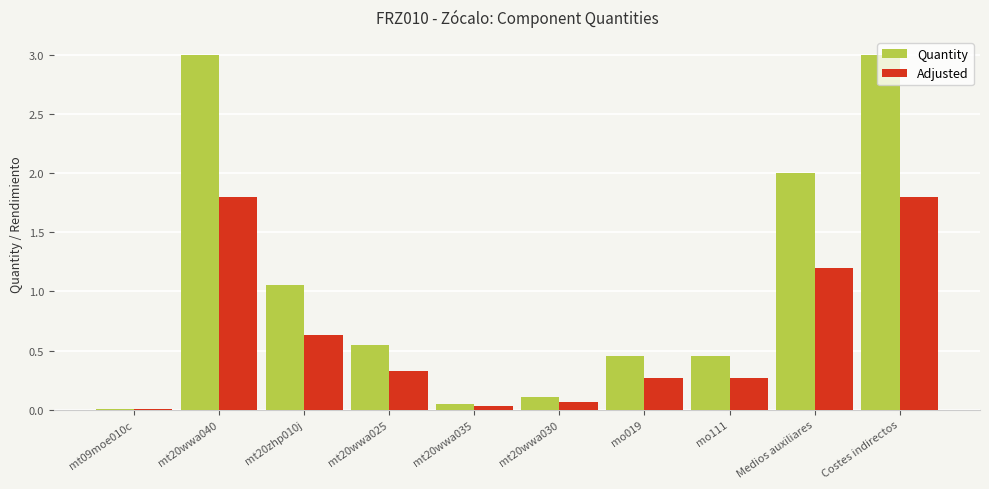

What is the maximum value for Adjusted?

1.8